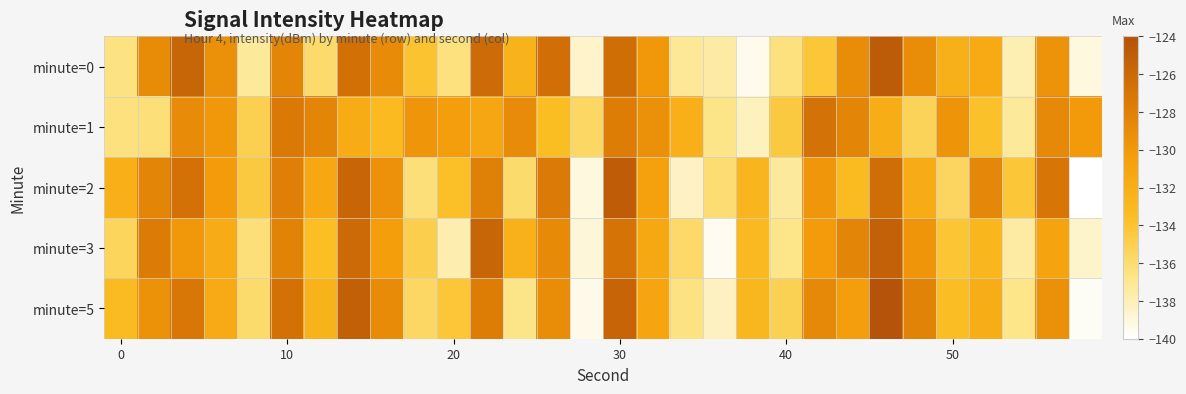

Reading right to left, what are all the values shown in this chart?

minute=0: -139.1	-129.5	-137.8	-131.7	-132.2	-129.1	-124.8	-129.1	-134.2	-136.4	-139.5	-137.5	-137.1	-129.9	-126.4	-138.5	-126.6	-132.4	-126.1	-136.4	-134.0	-128.9	-126.6	-135.9	-128.5	-137.2	-129.3	-125.7	-129.0	-136.5
minute=1: -130.1	-128.7	-137.2	-133.8	-129.6	-135.3	-131.9	-128.4	-126.8	-134.5	-138.2	-136.7	-132.1	-129.3	-127.8	-135.6	-133.4	-128.9	-131.2	-130.5	-129.7	-133.1	-131.8	-128.5	-127.4	-135.0	-129.8	-128.9	-136.2	-136.4
minute=2: -140.2	-127.1	-134.3	-128.6	-135.5	-131.7	-126.4	-133.2	-129.8	-137.3	-132.7	-136.1	-138.4	-130.8	-124.9	-139.1	-127.5	-135.9	-128.1	-133.7	-136.2	-129.4	-125.8	-131.3	-127.9	-134.5	-130.2	-126.7	-128.4	-132.1
minute=3: -138.6	-130.9	-137.5	-132.8	-134.1	-129.7	-125.3	-128.5	-130.2	-136.8	-133.1	-139.6	-135.7	-131.4	-126.9	-138.9	-128.8	-132.3	-125.7	-137.8	-134.9	-130.5	-126.1	-133.6	-128.2	-136.3	-131.8	-129.9	-127.6	-135.4
minute=5: -139.7	-129.3	-136.8	-131.9	-133.5	-128.2	-123.8	-130.4	-128.7	-135.1	-132.9	-138.3	-136.5	-131.1	-125.6	-139.4	-129.1	-136.7	-127.8	-134.3	-135.6	-128.9	-125.2	-132.4	-126.7	-135.9	-131.6	-127.3	-129.5	-133.2